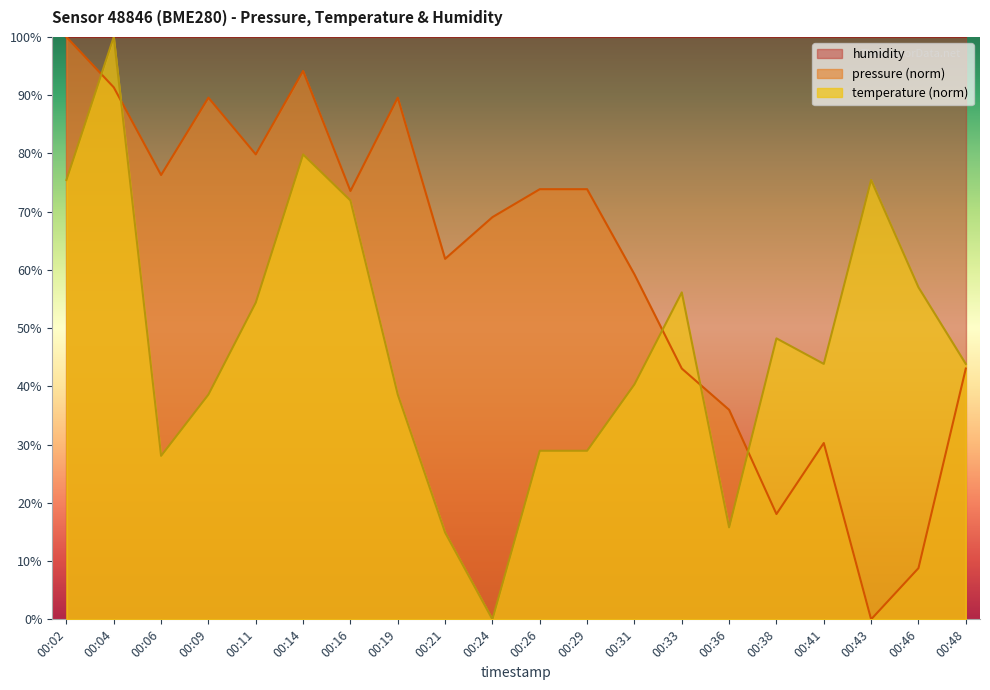

Which series ends up on top after the final intersection of temperature and pressure?

temperature